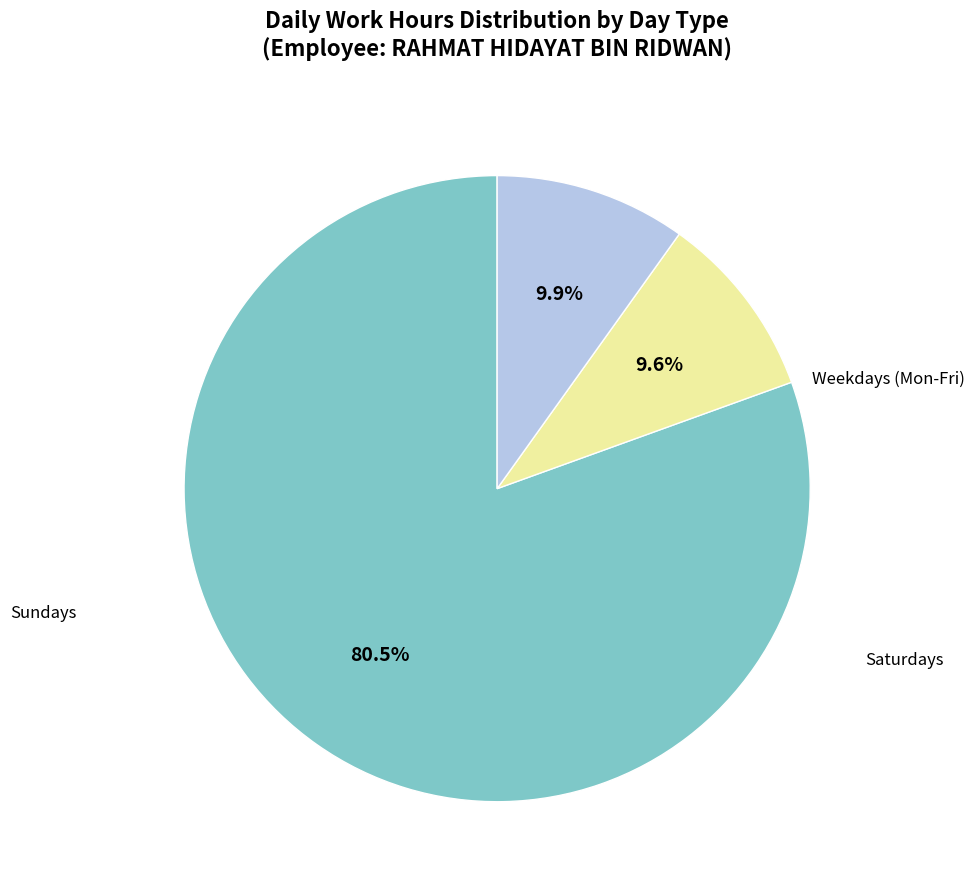

Is there a majority slice in this chart?

Yes